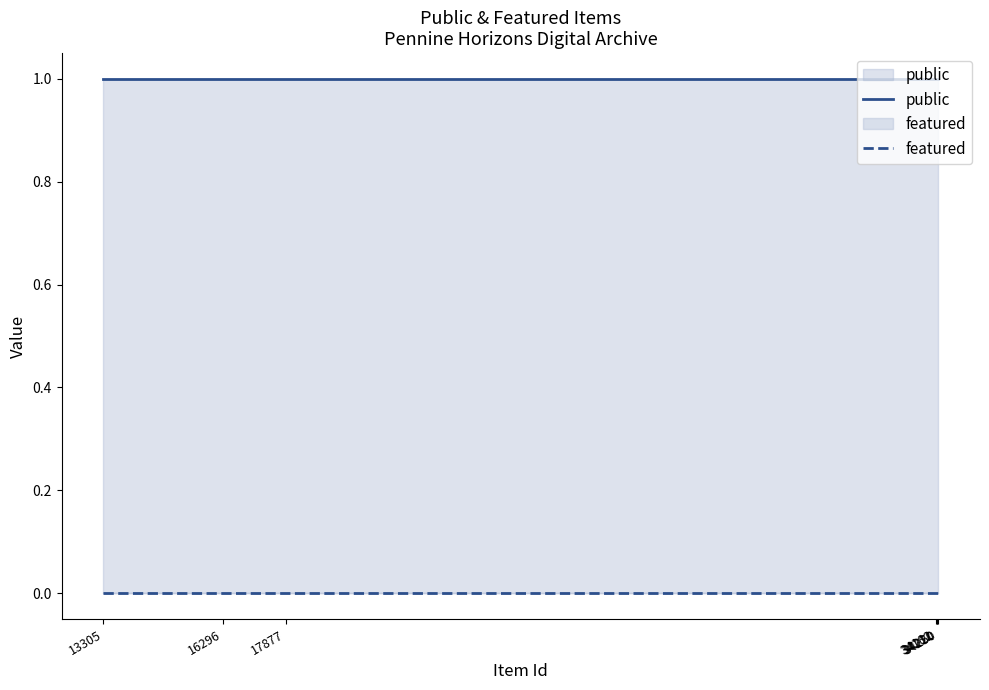

Is it true that public equals 1 at 34220?

False